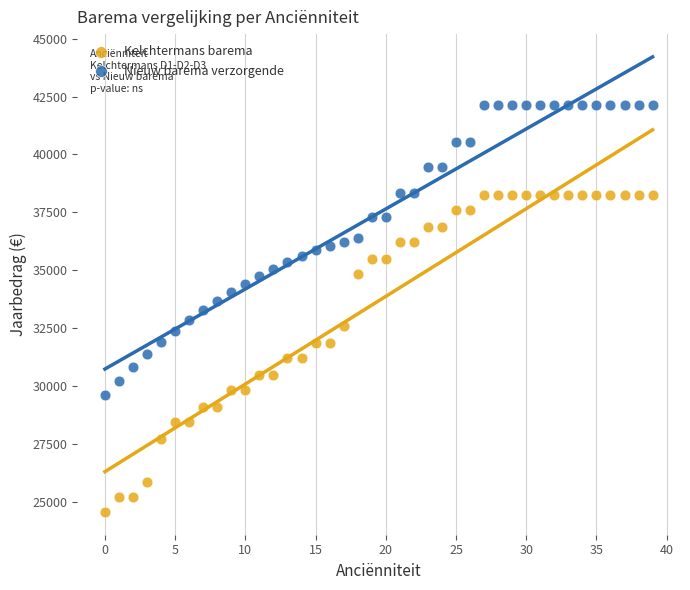

What are all the series names shown in the legend?

Kelchtermans barema, Nieuw barema verzorgende